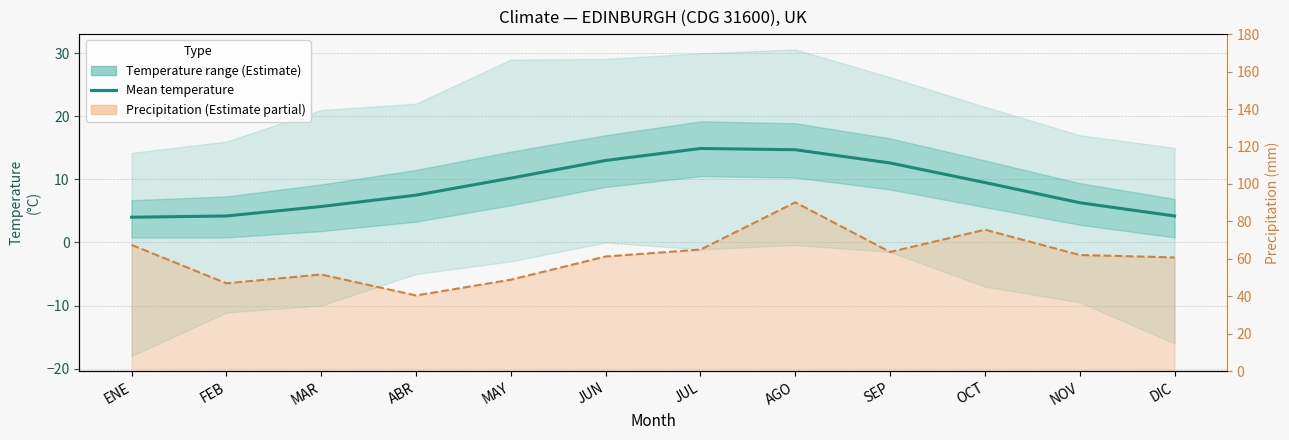

What is the minimum value shown in the chart?

4.0